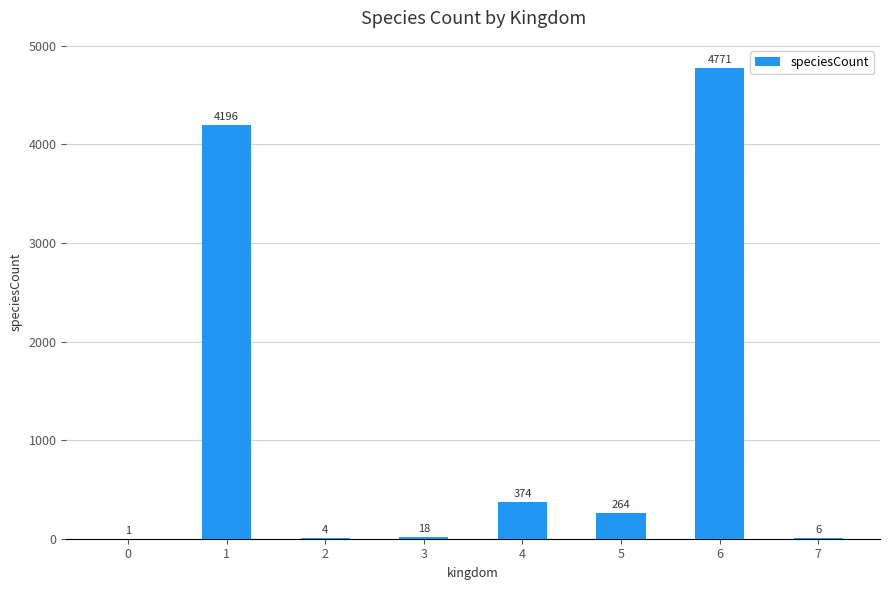

True or false: the data shows 7802 at 6.

False